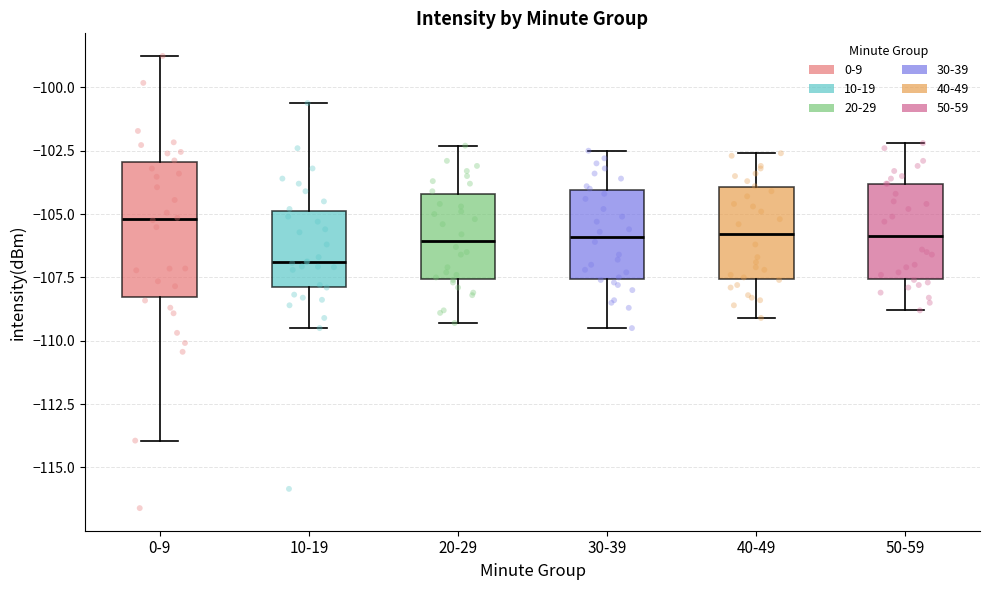

Reading left to right, read every box against the y-axis: the position of its median line, the range the box covers, and the ends of its whiskers. The values are not printed on the chart, so give them approximately, as read against the axis.

0-9: median -105.0, box -108.5 to -103.0, whiskers -114.0 to -99.0
10-19: median -107.0, box -108.0 to -105.0, whiskers -109.5 to -100.5
20-29: median -106.0, box -107.5 to -104.0, whiskers -109.5 to -102.5
30-39: median -106.0, box -107.5 to -104.0, whiskers -109.5 to -102.5
40-49: median -106.0, box -107.5 to -104.0, whiskers -109.0 to -102.5
50-59: median -106.0, box -107.5 to -104.0, whiskers -109.0 to -102.0